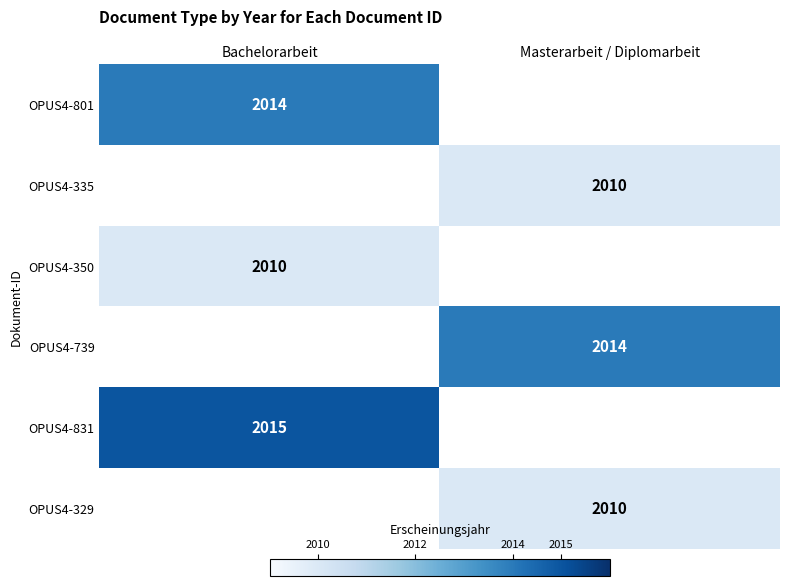

The OPUS4-801 series shows 2014 at Bachelorarbeit. True or false?

True